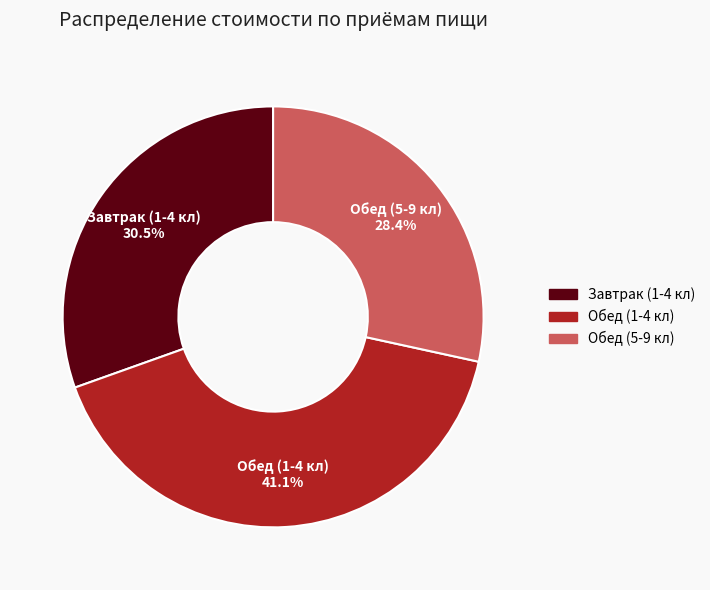

Does Обед (1-4 кл) account for over 50% of the chart?

No